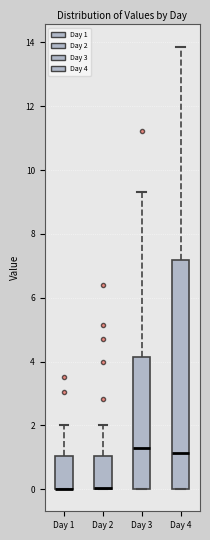

Reading left to right, read every box against the y-axis: the position of its median line, the range the box covers, and the ends of its whiskers. The values are not printed on the chart, so give them approximately, as read against the axis.

Day 1: median 0.0 (drawn on the box's lower edge), box 0.0 to 1.0, whiskers 0.0 to 2.0
Day 2: median 0.0 (drawn on the box's lower edge), box 0.0 to 1.0, whiskers 0.0 to 2.0
Day 3: median 1.4, box 0.0 to 4.2, whiskers 0.0 to 9.4
Day 4: median 1.2, box 0.0 to 7.2, whiskers 0.0 to 13.8